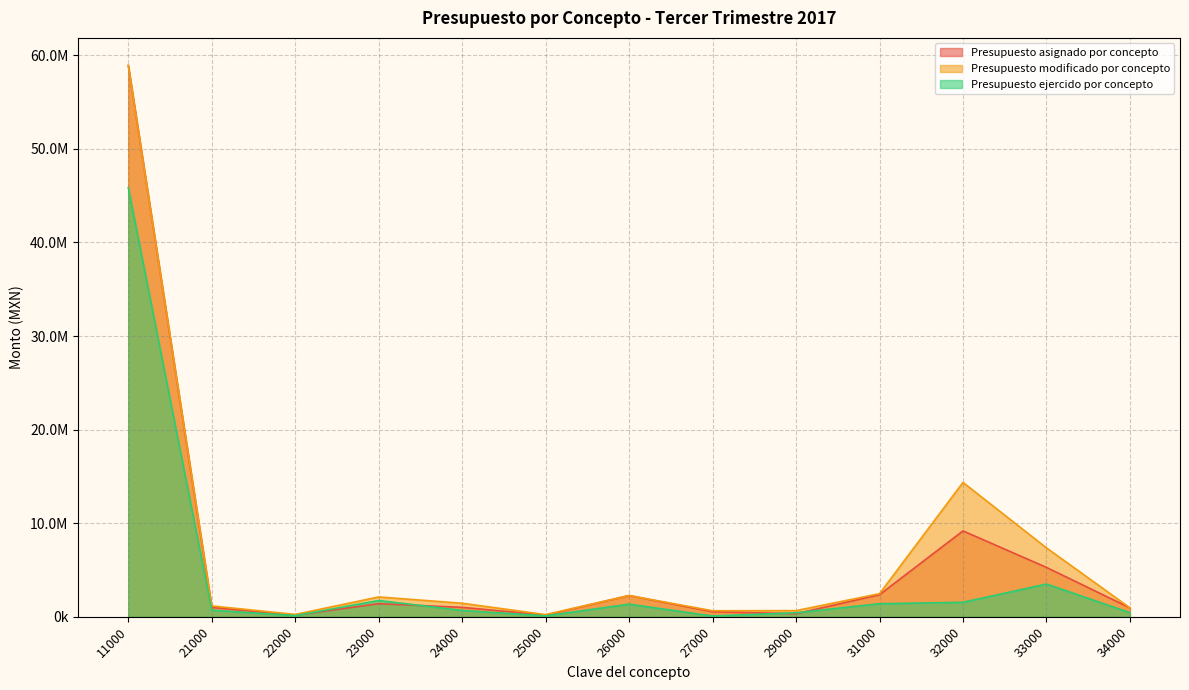

At which label is Presupuesto asignado por concepto closest to 29538970?

32000